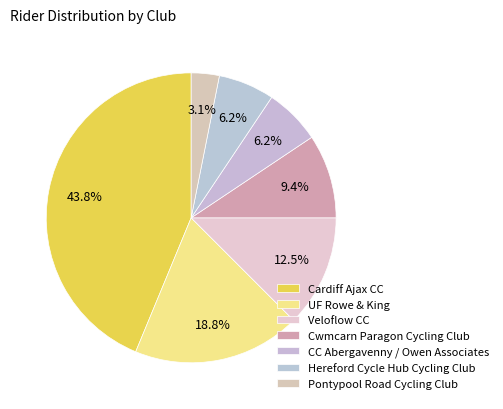

Is it true that Cwmcarn Paragon Cycling Club is 9% of the pie?

True